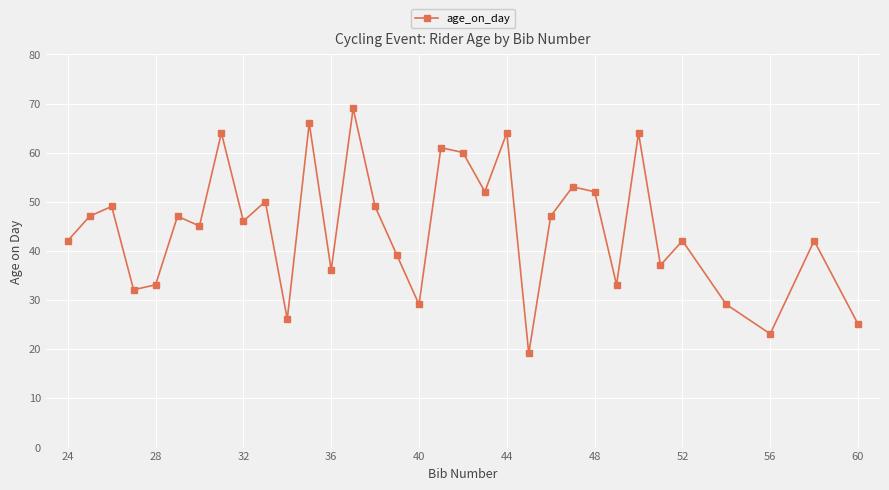

What is the maximum value shown in the chart?

69